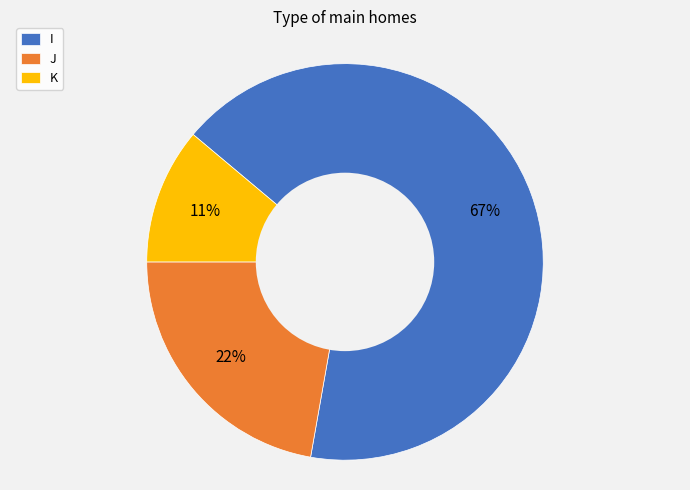

Which slice represents more than half of the pie?

I